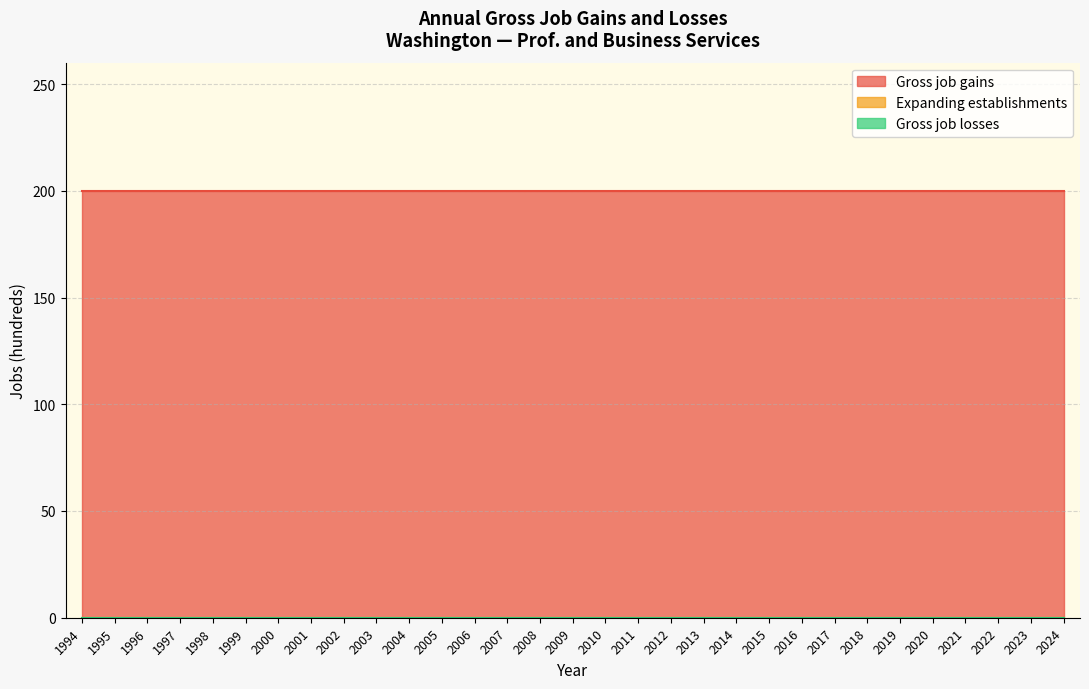

The value of Expanding establishments at 2014 is 0. True or false?

True